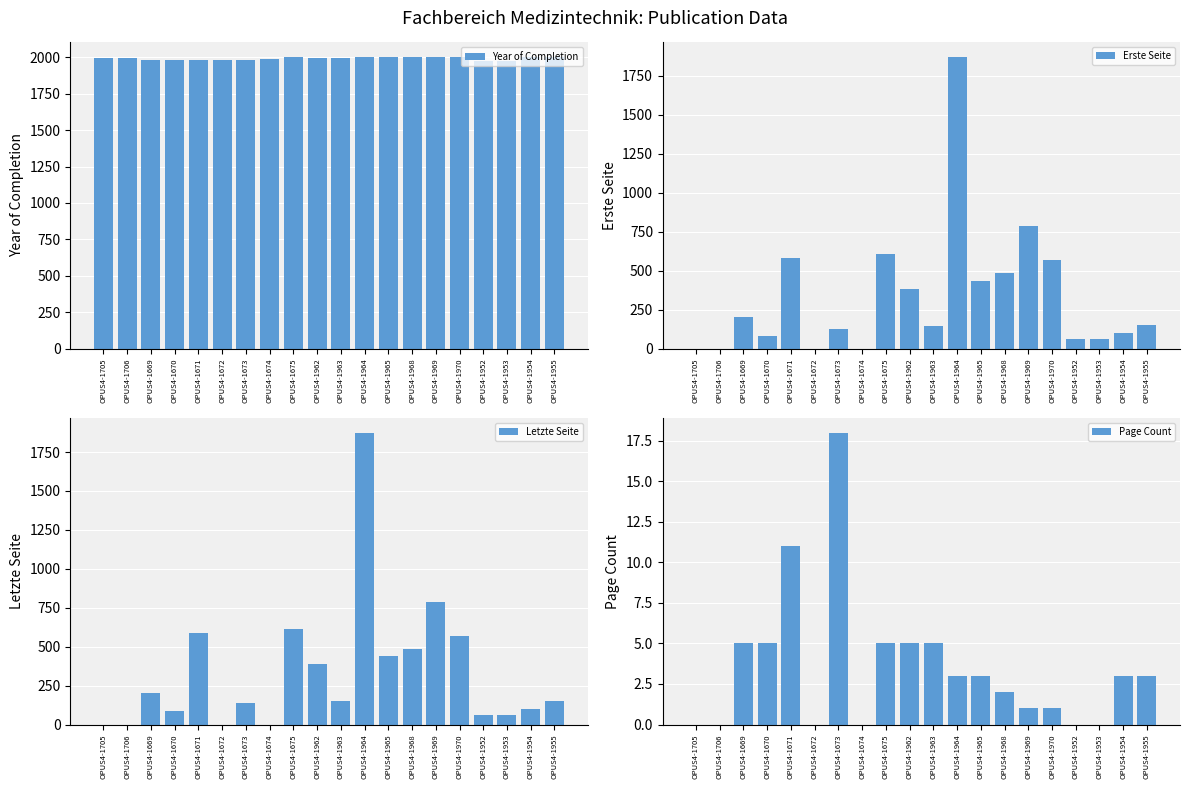

Which series changed the most between OPUS4-1706 and OPUS4-1672?

Year of Completion